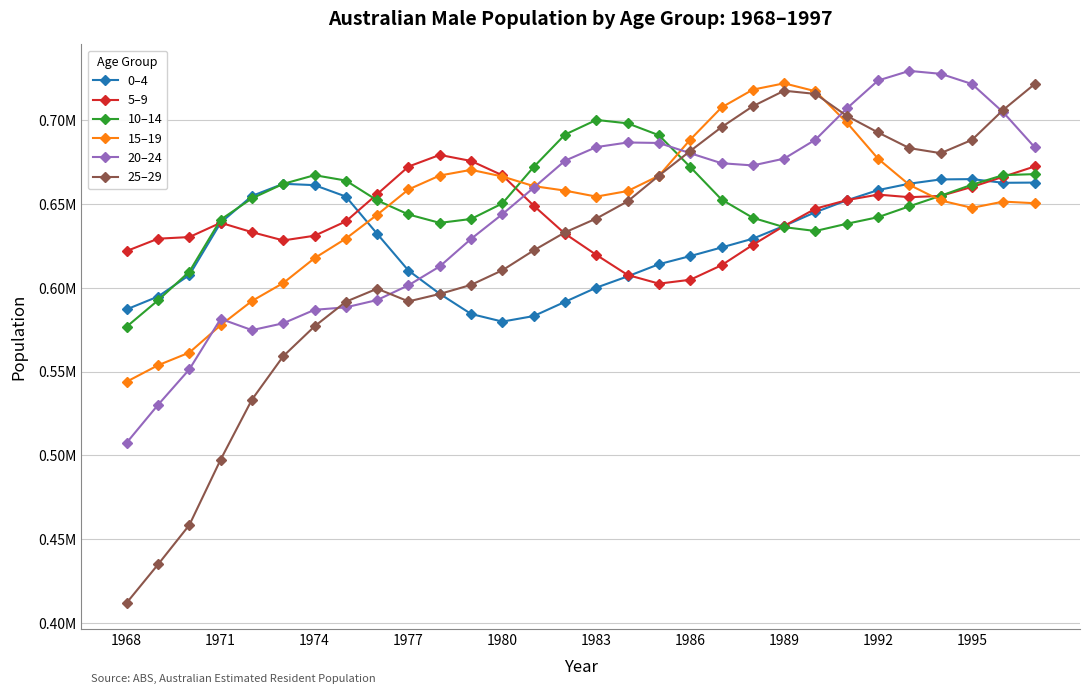

Does the chart display data point markers on the line(s)?

Yes